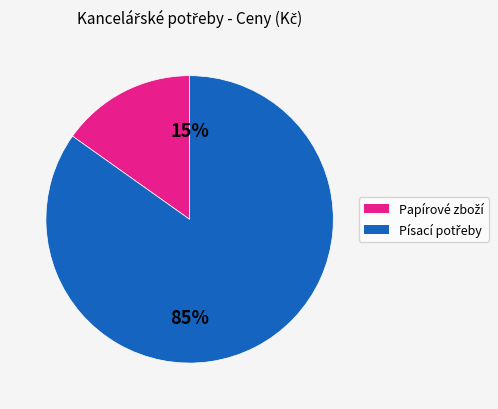

Does any single category account for the majority?

Yes